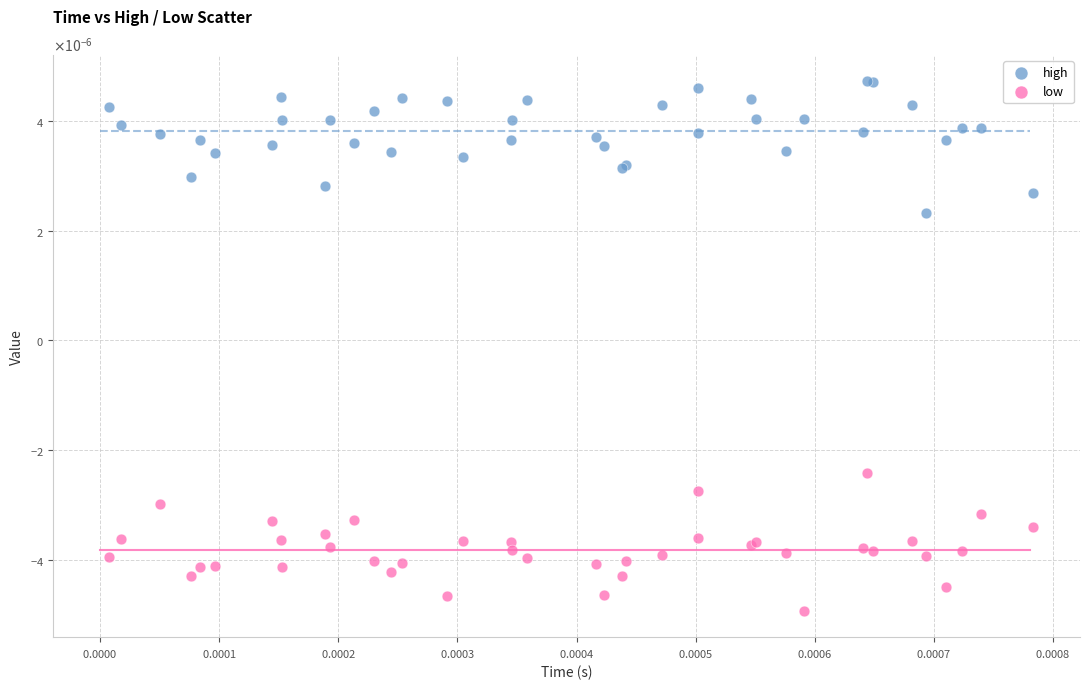

What are all the series names shown in the legend?

high, low